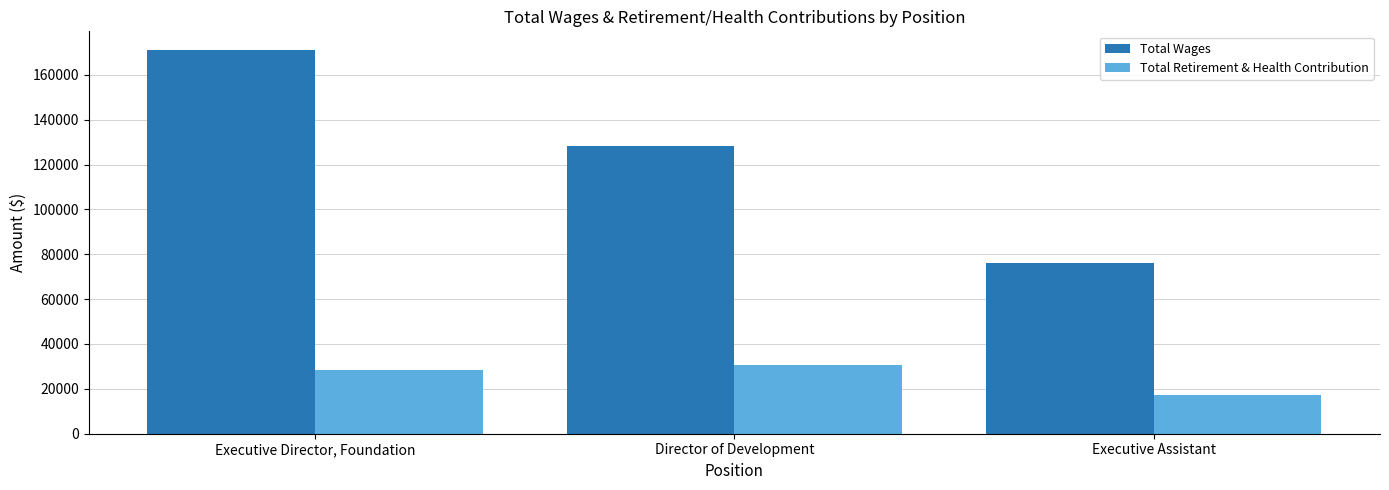

How many Total Retirement & Health Contribution values are between 17454 and 30572?

3